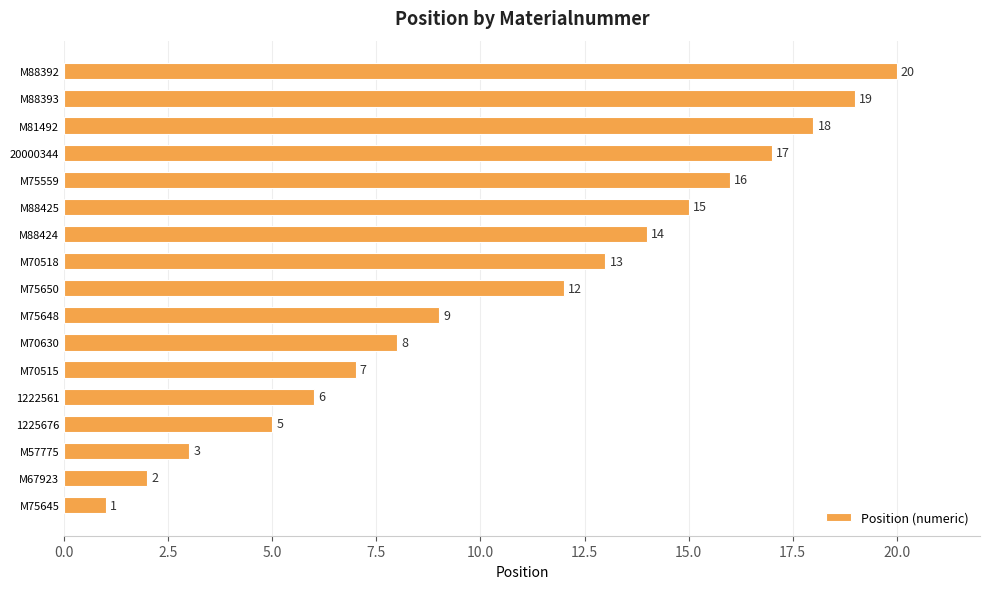

How many categories are shown in the chart?

17